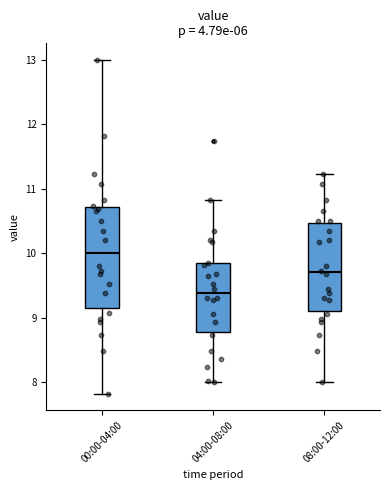

Which box is the tallest, from its lower edge to its upper edge?

00:00-04:00